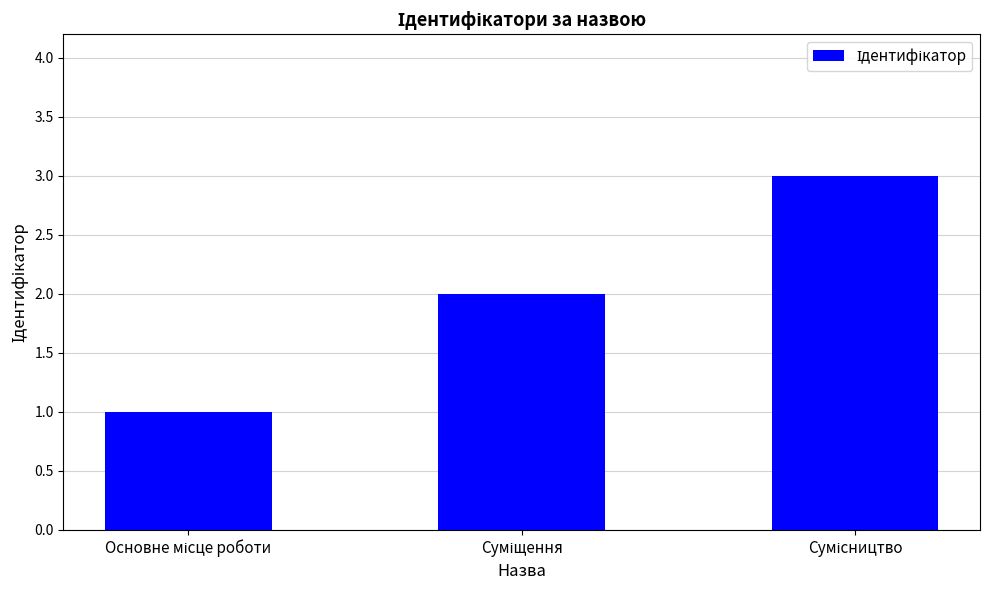

What is the maximum value shown in the chart?

3